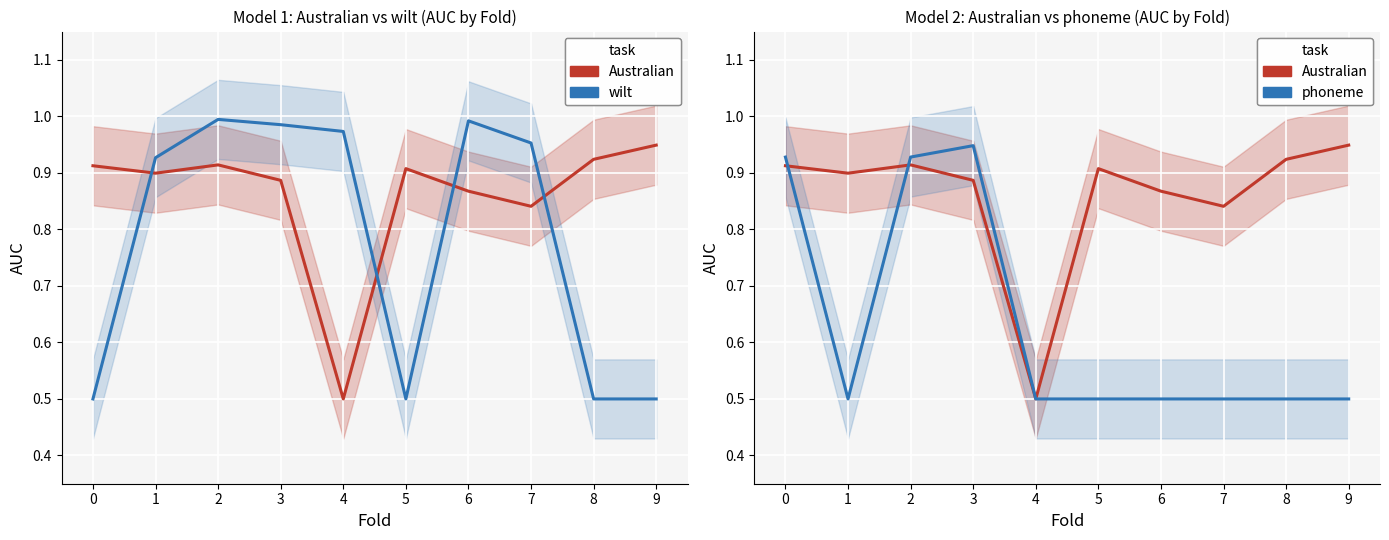

What is the smallest value displayed?

0.5